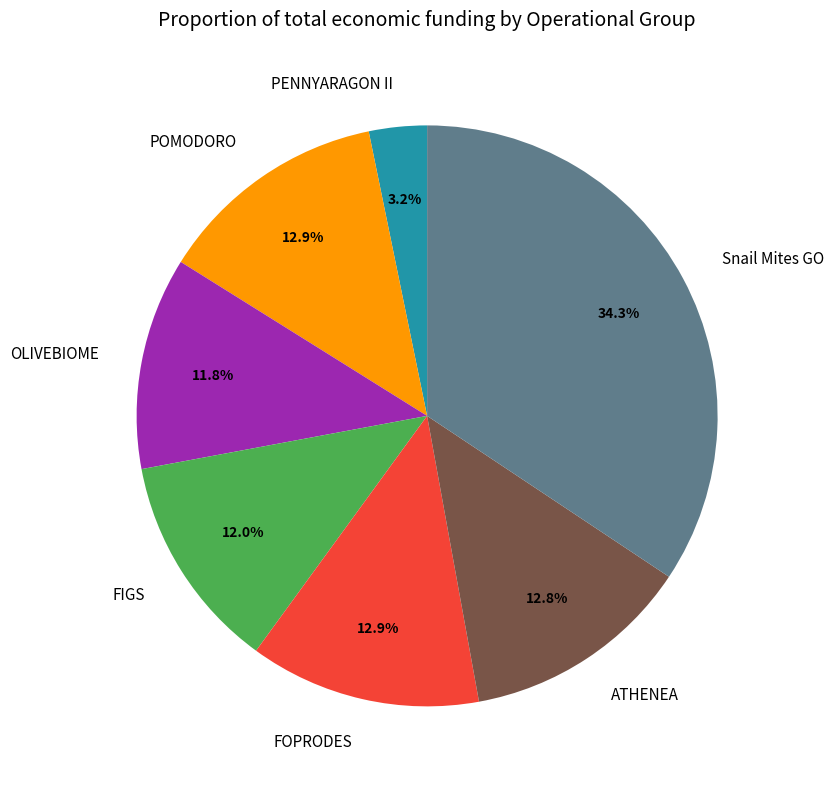

The OLIVEBIOME slice represents 12% of the pie. True or false?

True